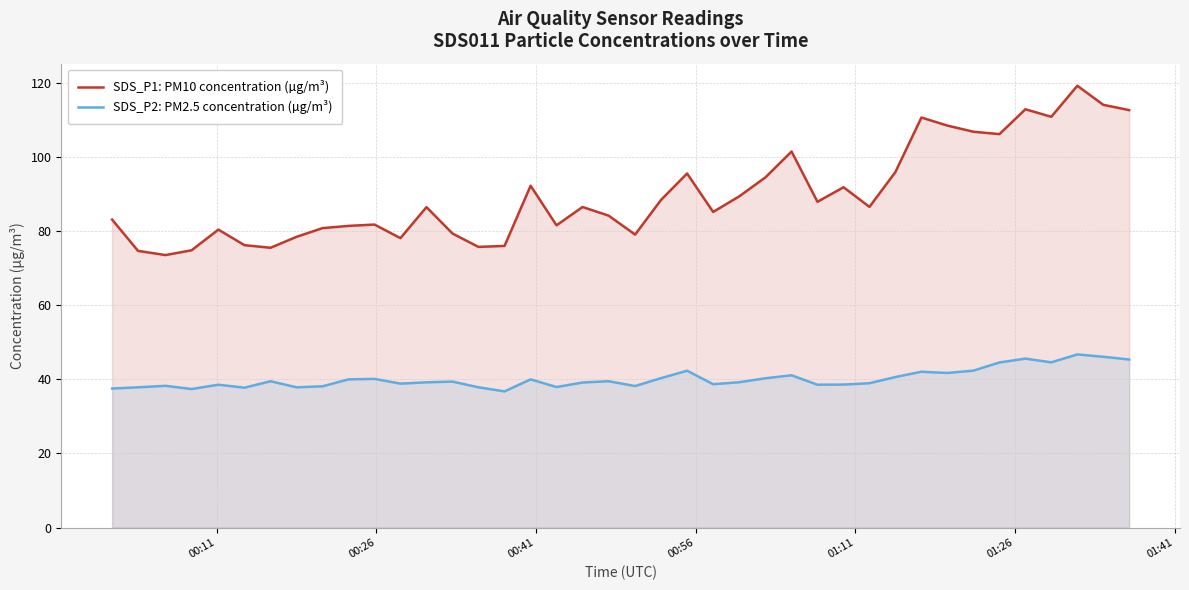

What is the difference between the maximum and minimum values in the SDS_P1: PM10 concentration (µg/m³) series?

45.7